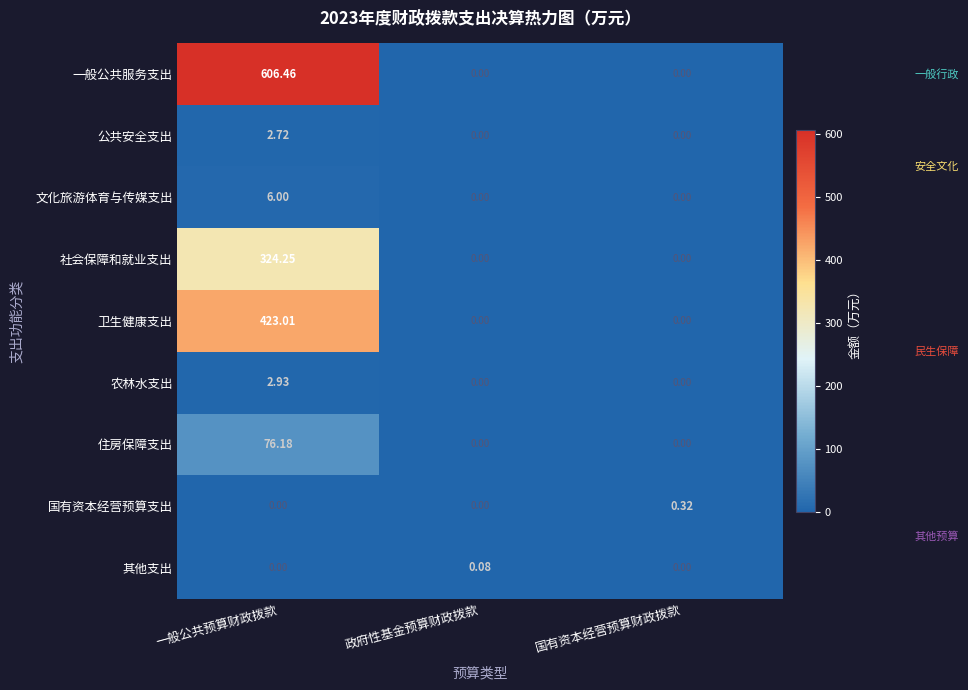

At which category is the sum across all series the highest?

一般公共预算财政拨款